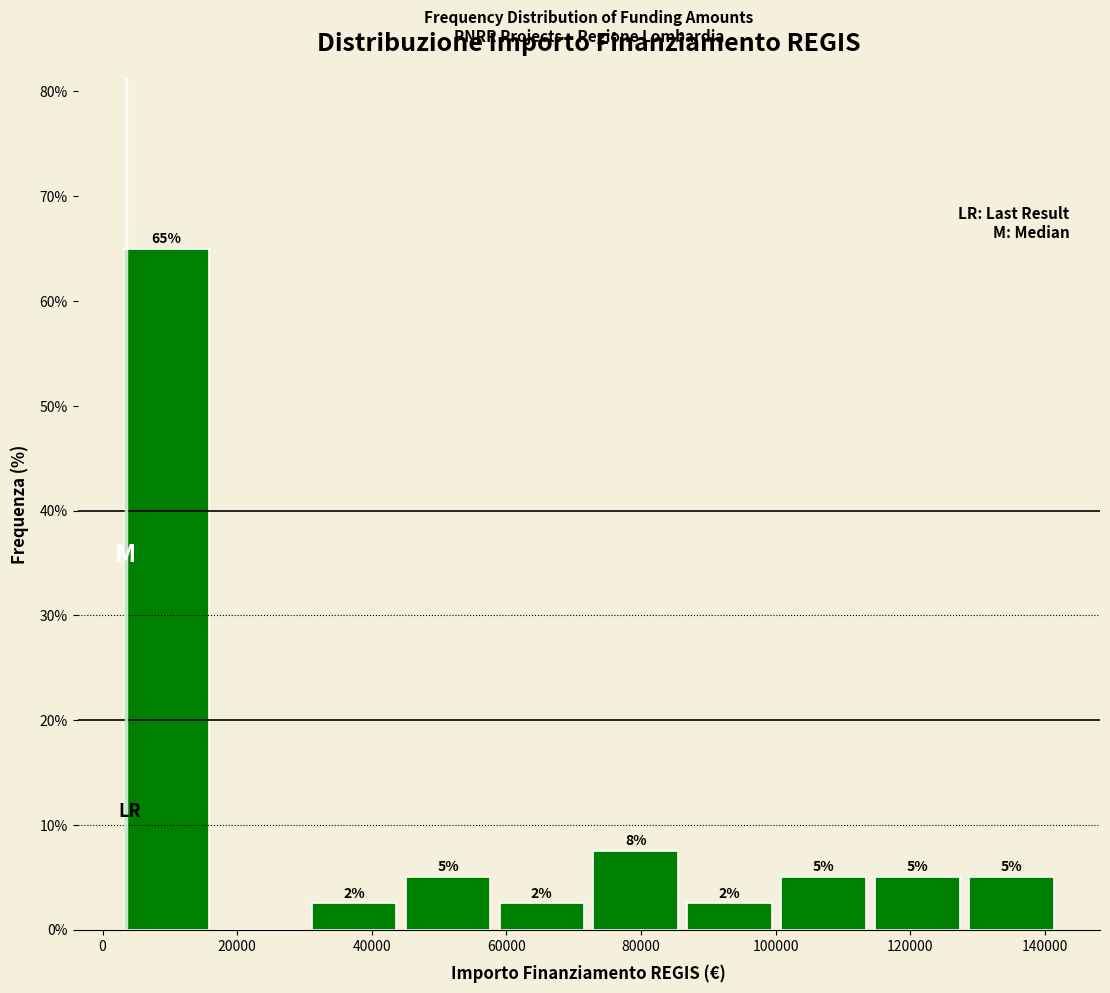

Which range on the x-axis has the tallest bar?

2000 to 16000